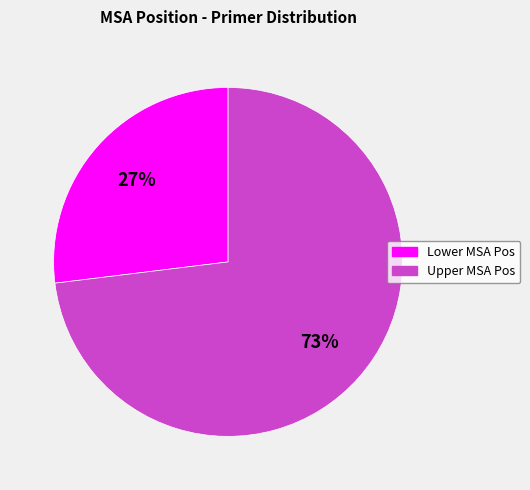

To the nearest percent, what is the difference between the largest and smallest slice percentages?

46%